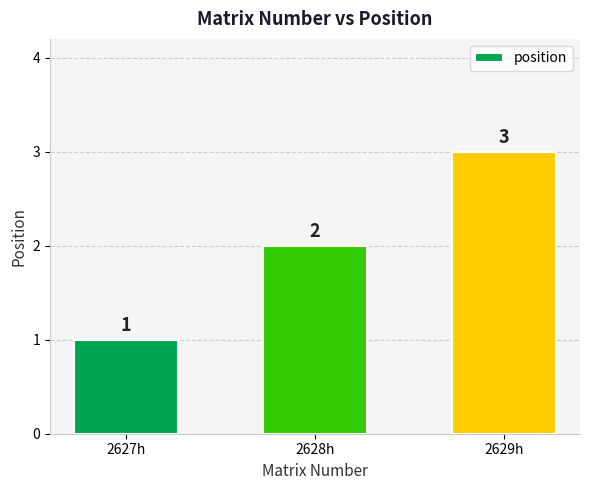

What is the label of the 3rd bar from the right?

2627h